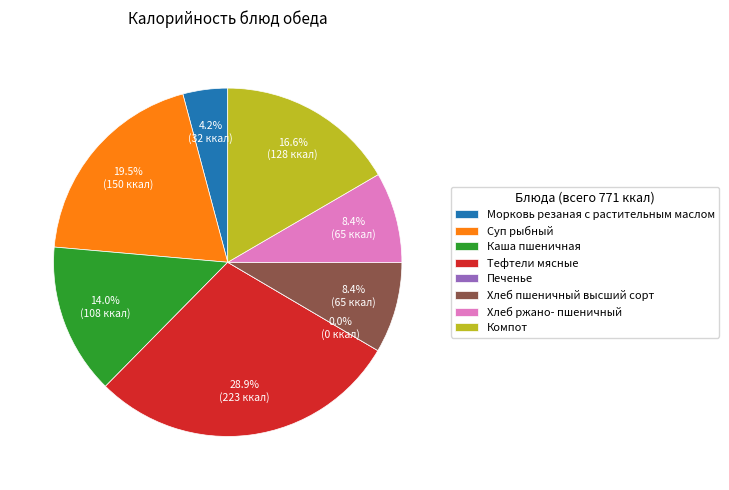

How many segments does this pie chart have?

8